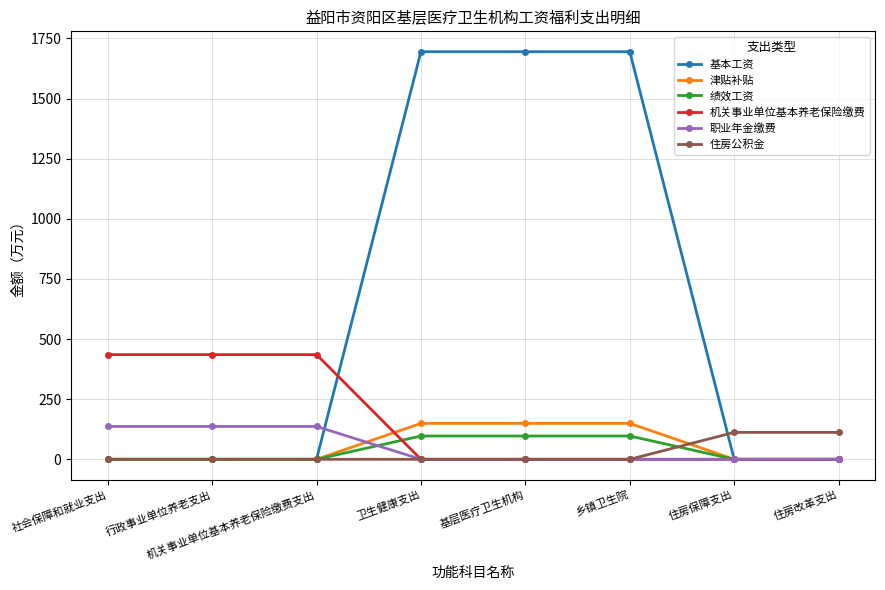

Does the chart have visible grid lines?

Yes